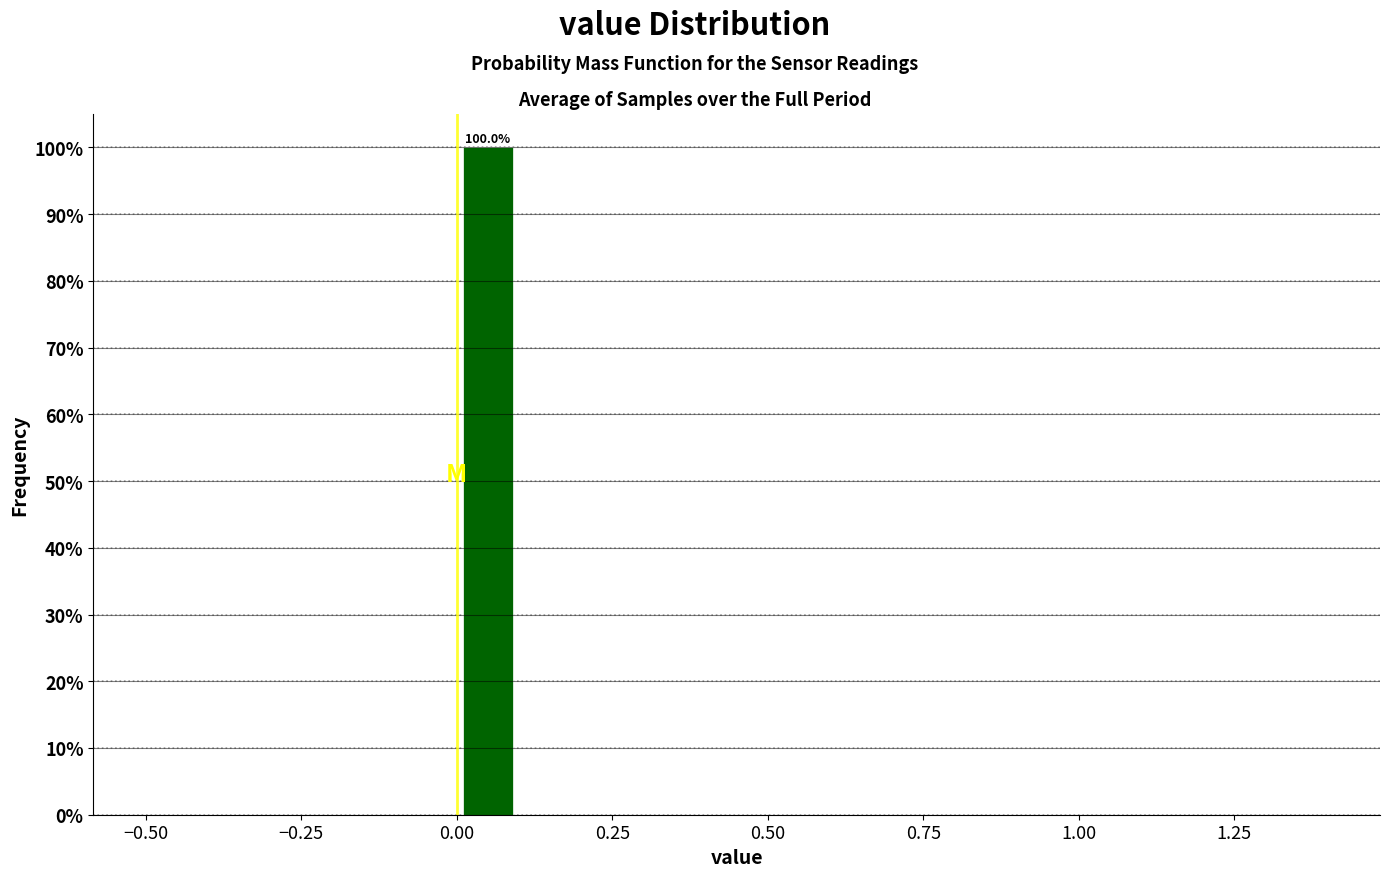

Read against the x-axis, roughly where is the centre of the tallest bar?

0.05